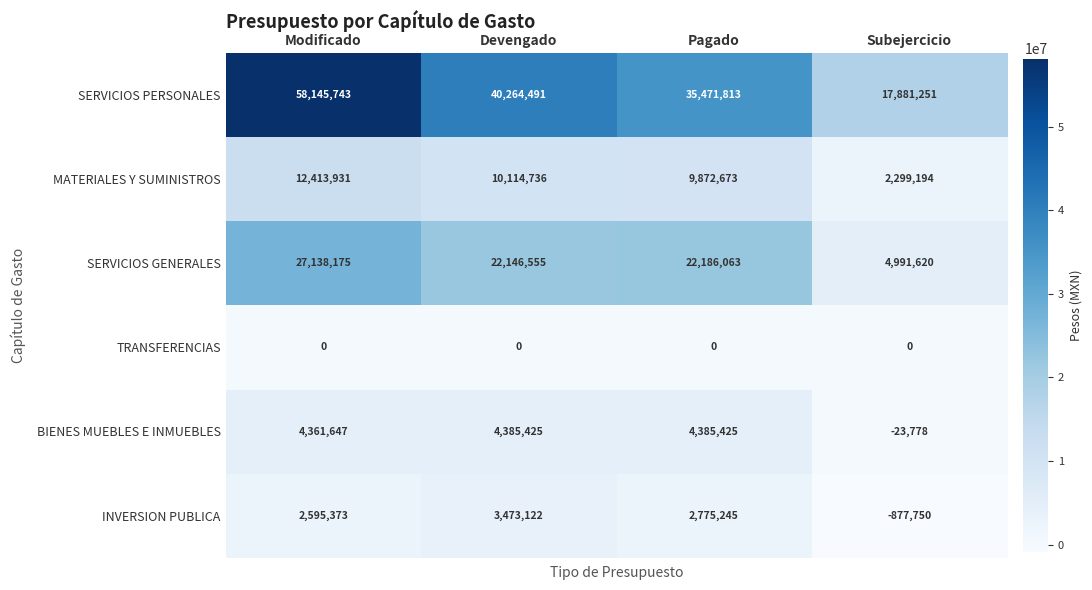

What is the average value of the INVERSION PUBLICA series?

1991498